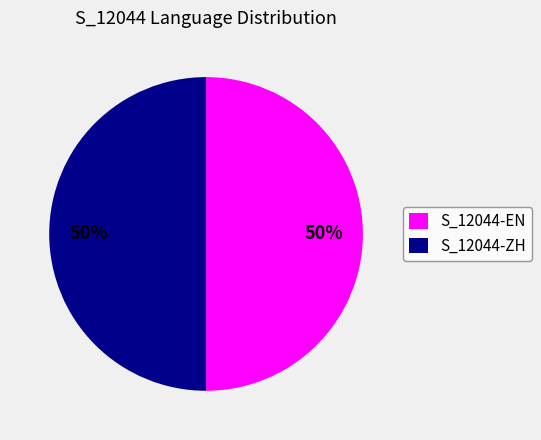

Approximately how many times larger is the value at S_12044-ZH compared to S_12044-EN?

1.0